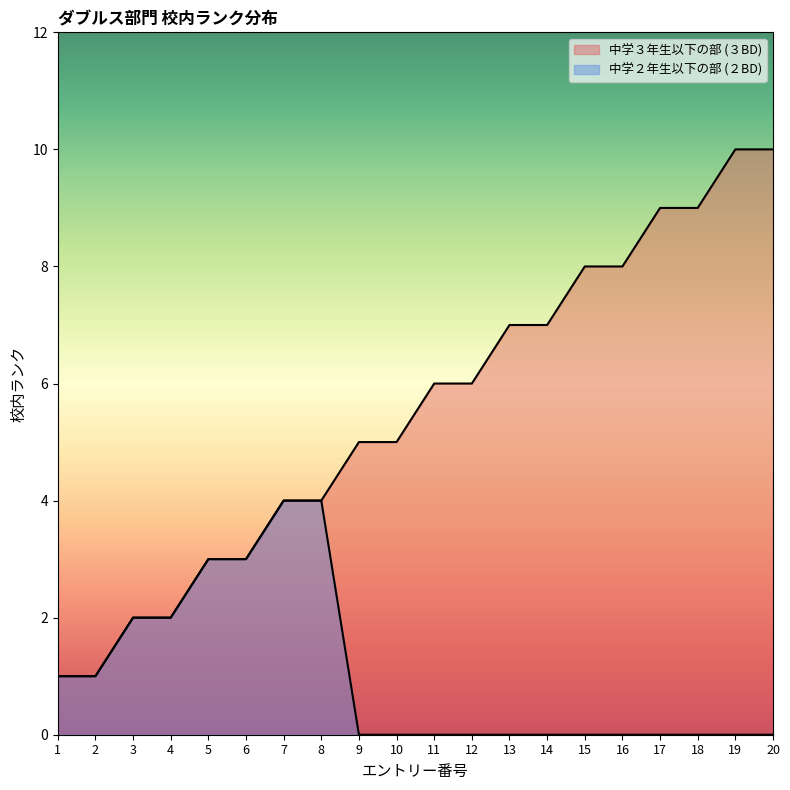

True or false: 中学２年生以下の部 (２BD) and 中学３年生以下の部 (３BD) intersect in this chart.

False